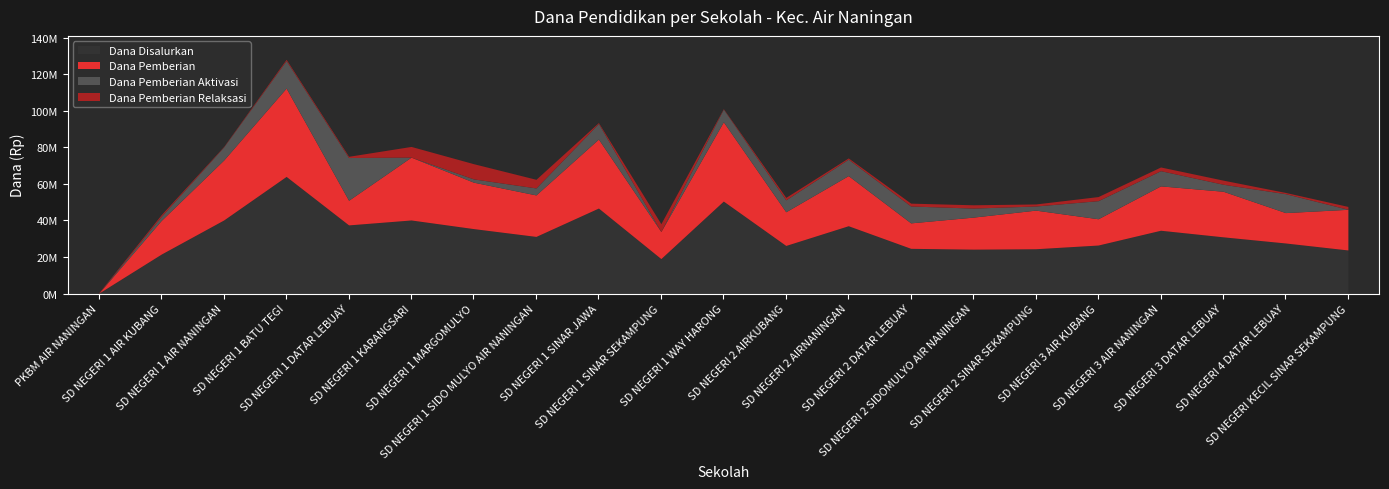

True or false: Dana Pemberian Relaksasi and Dana Pemberian cross at least once.

True